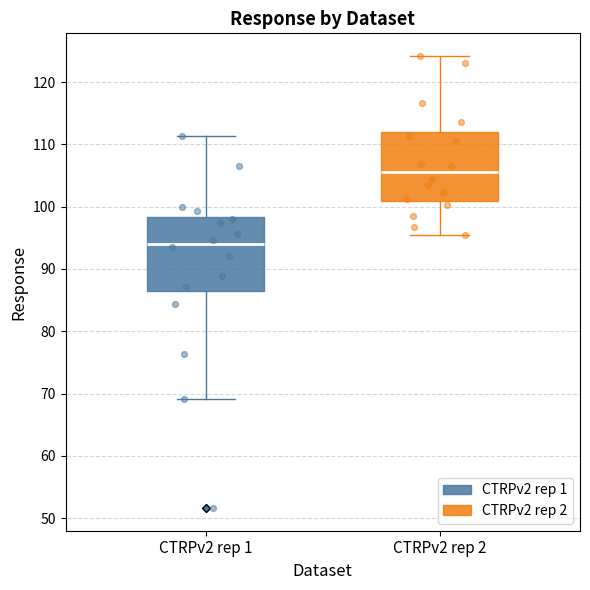

Reading left to right, read every box against the y-axis: the position of its median line, the range the box covers, and the ends of its whiskers. The values are not printed on the chart, so give them approximately, as read against the axis.

CTRPv2 rep 1: median 94, box 86 to 98, whiskers 69 to 111
CTRPv2 rep 2: median 106, box 101 to 112, whiskers 95 to 124